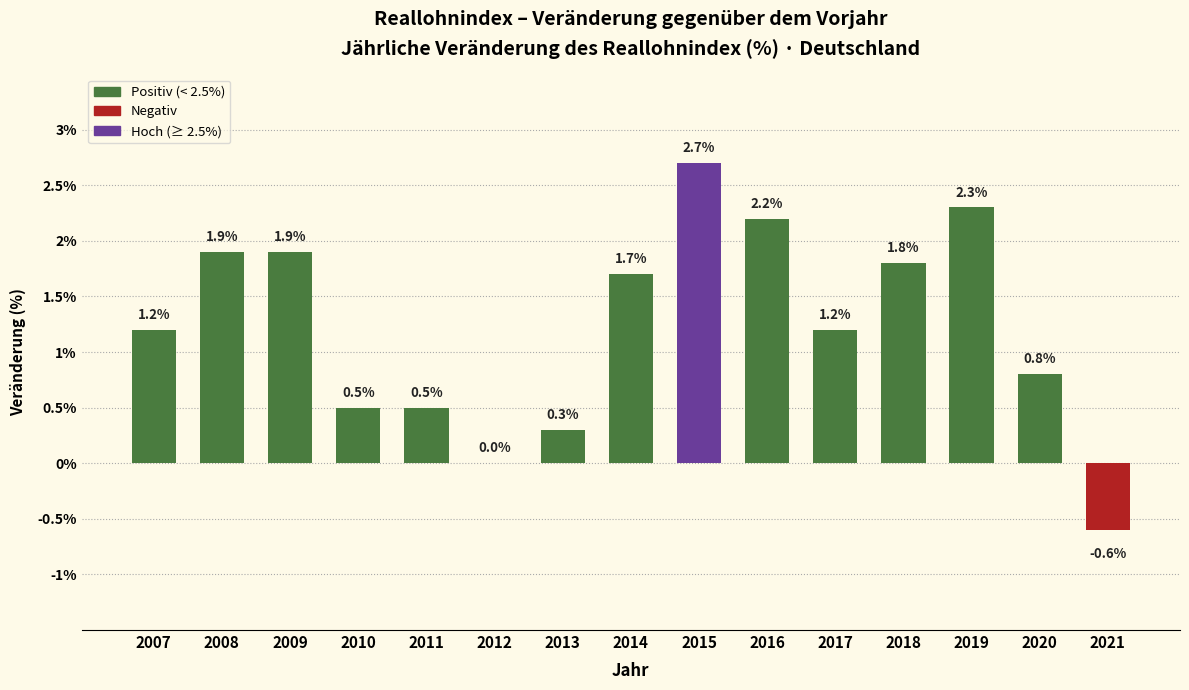

What is the ratio of the value at 2014 to the value at 2018?

0.9